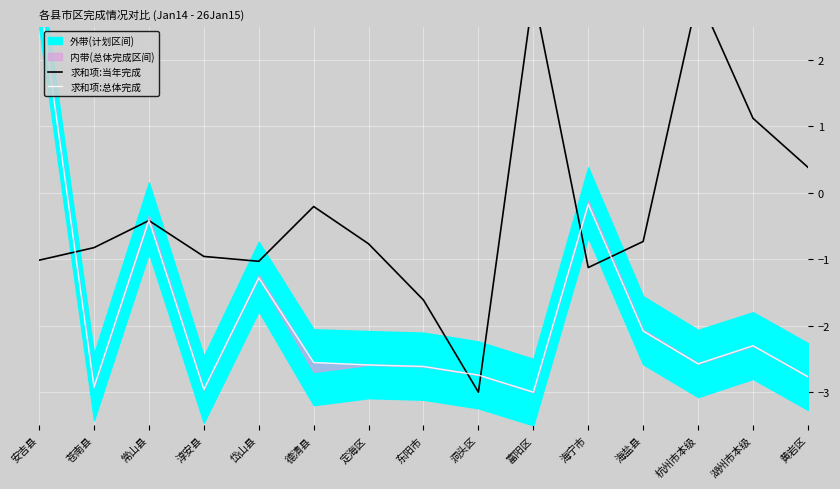

True or false: 求和项:当年完成 and 求和项:总体完成 intersect in this chart.

True